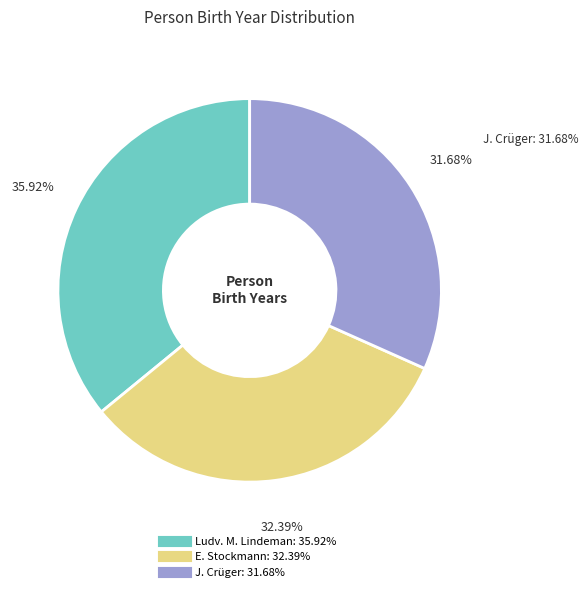

Does E. Stockmann represent more than half of the total?

No